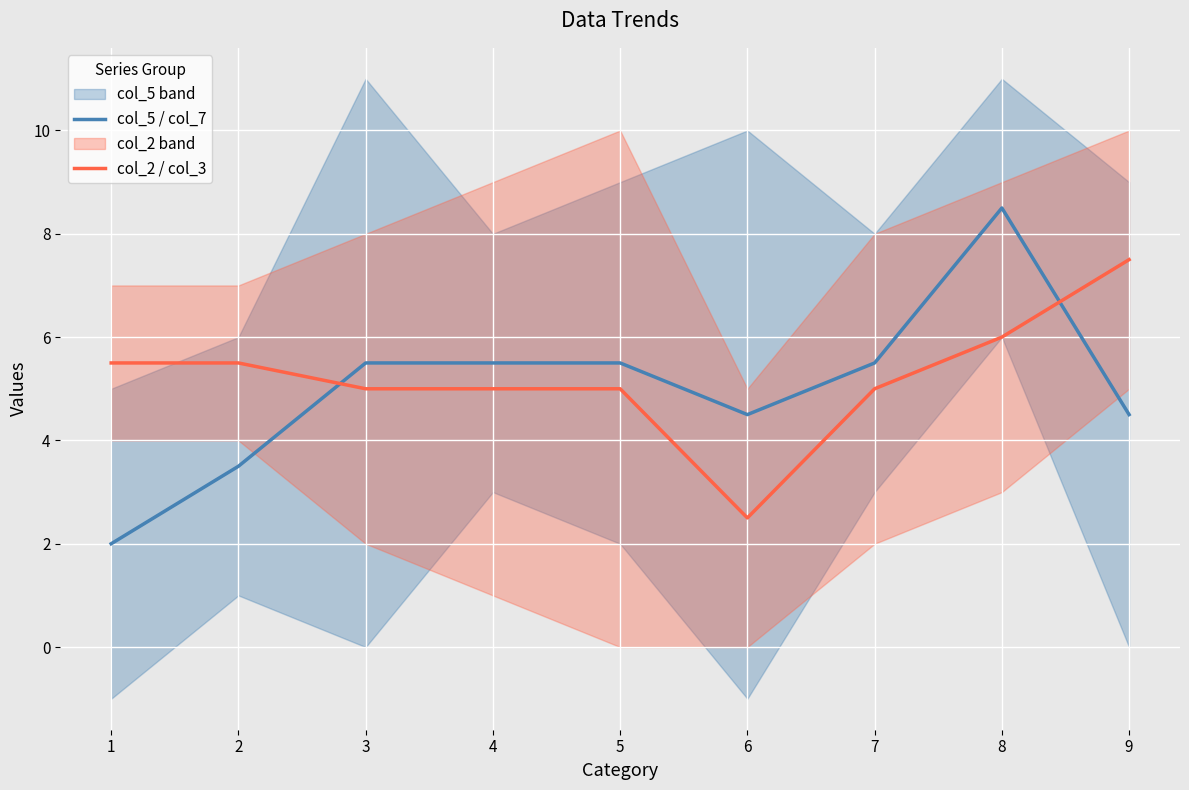

How many values in the col_2 / col_3 series exceed 5?

4